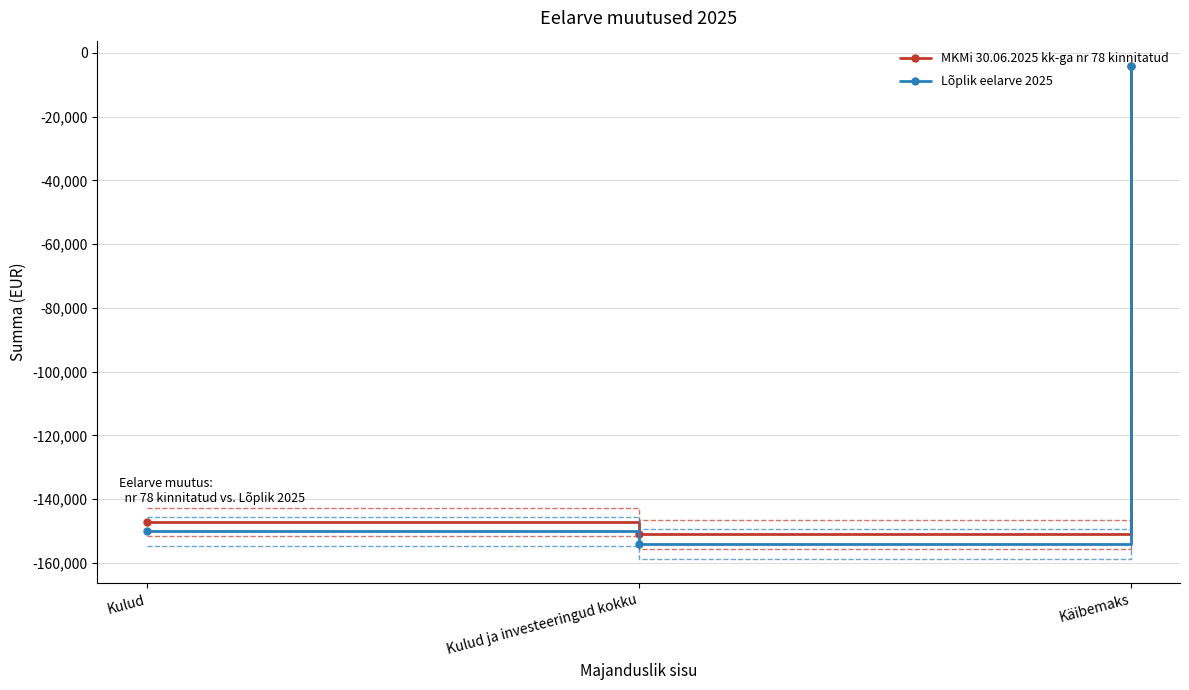

How many lines are shown in the chart?

2